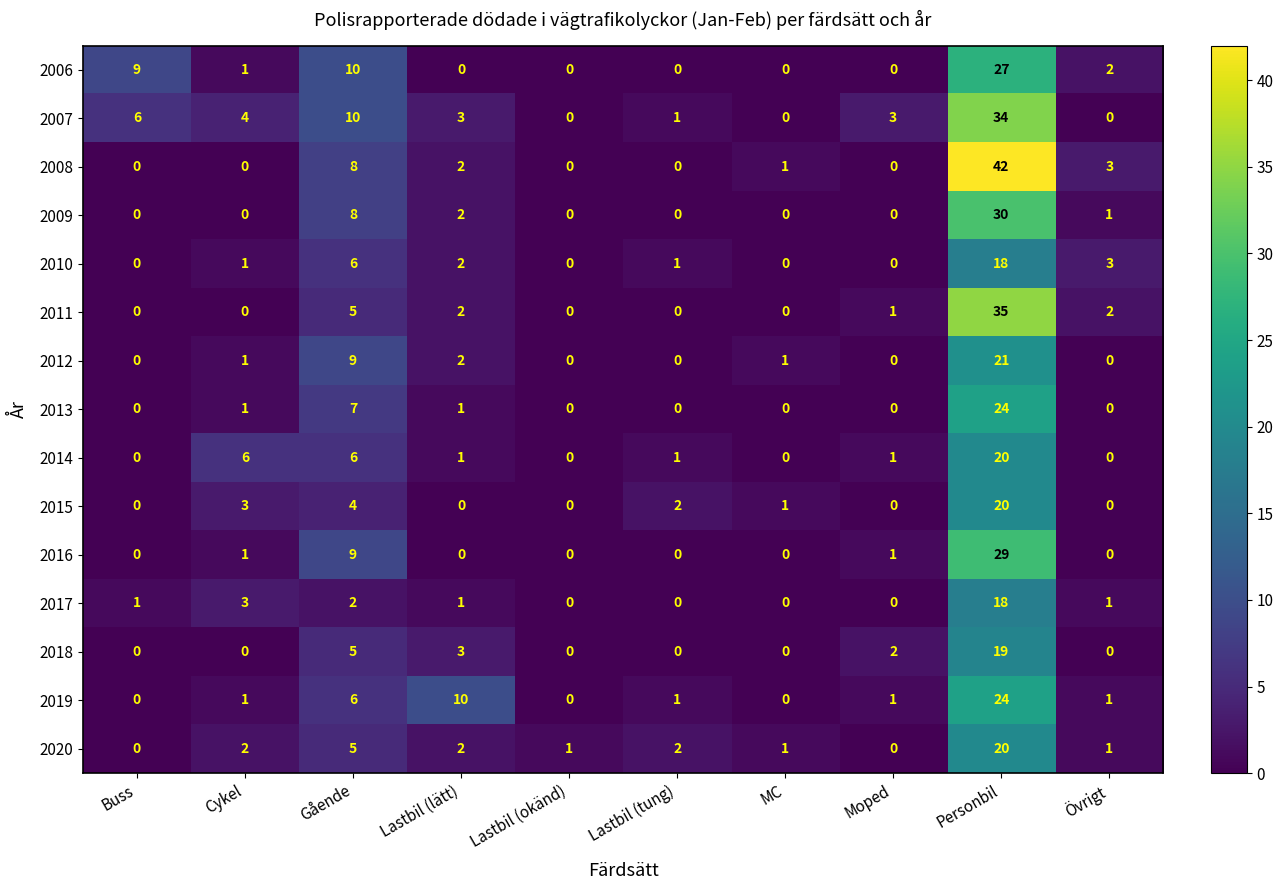

At which label is 2018 closest to 9?

Gående